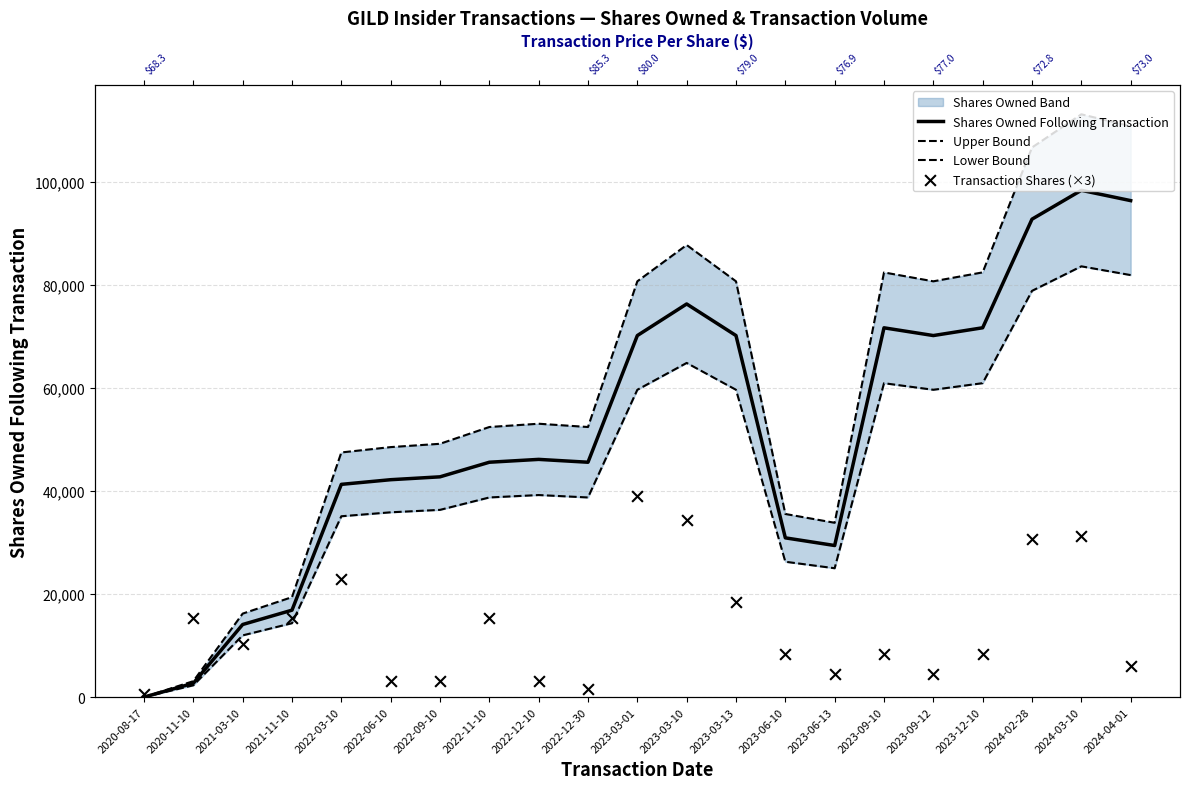

What is the total value across all series at 2021-11-10?

65880.0